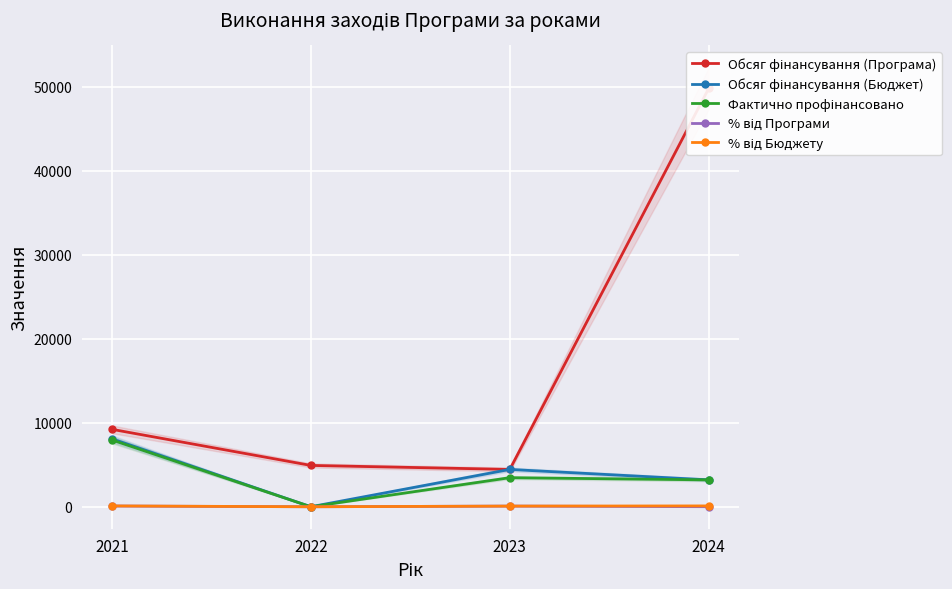

True or false: Фактично профінансовано has a value of 0.0 at 2022.

True